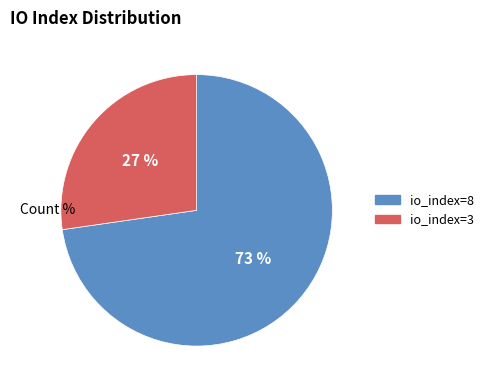

Does any single category account for the majority?

Yes